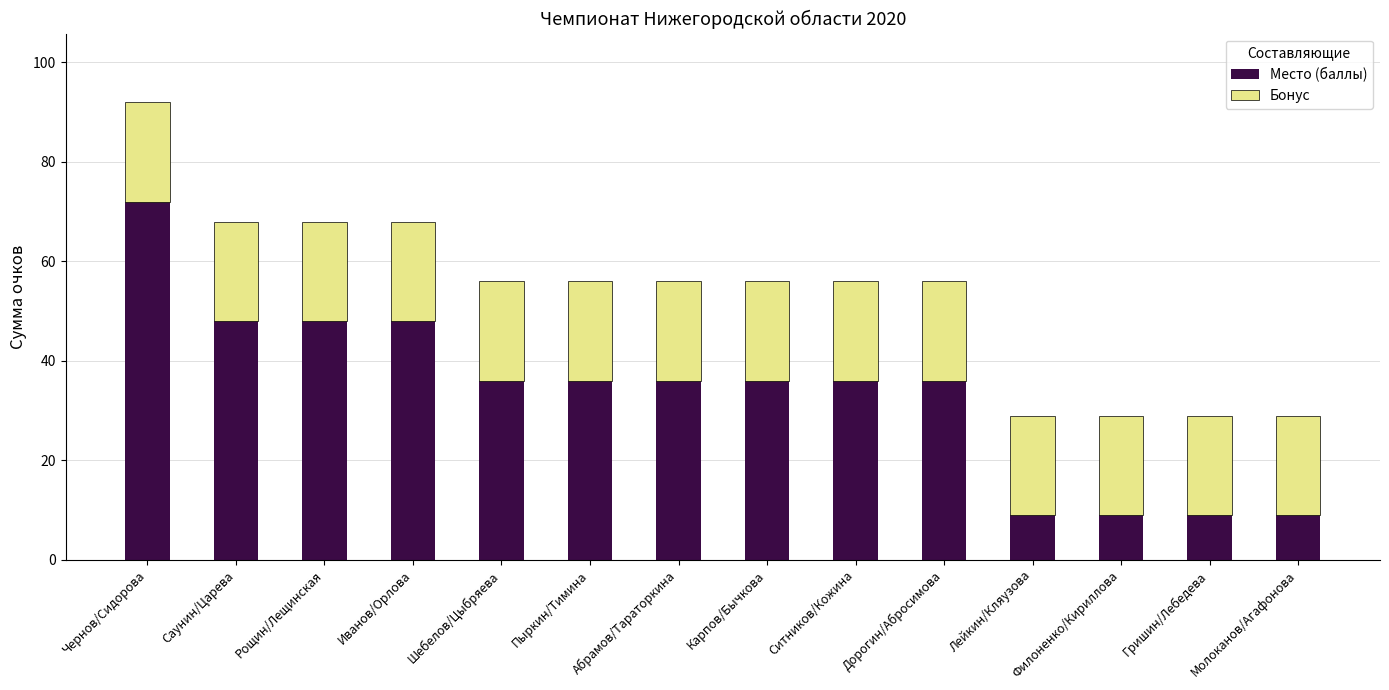

The value of Место (баллы) at Молоканов/Агафонова is 9. True or false?

True